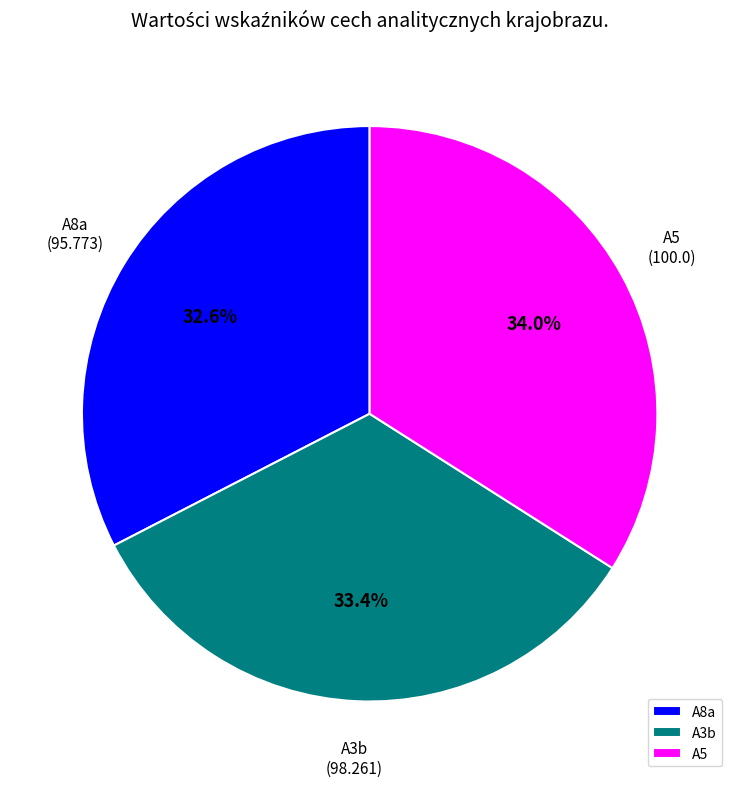

To the nearest percent, what is the average slice percentage?

33%